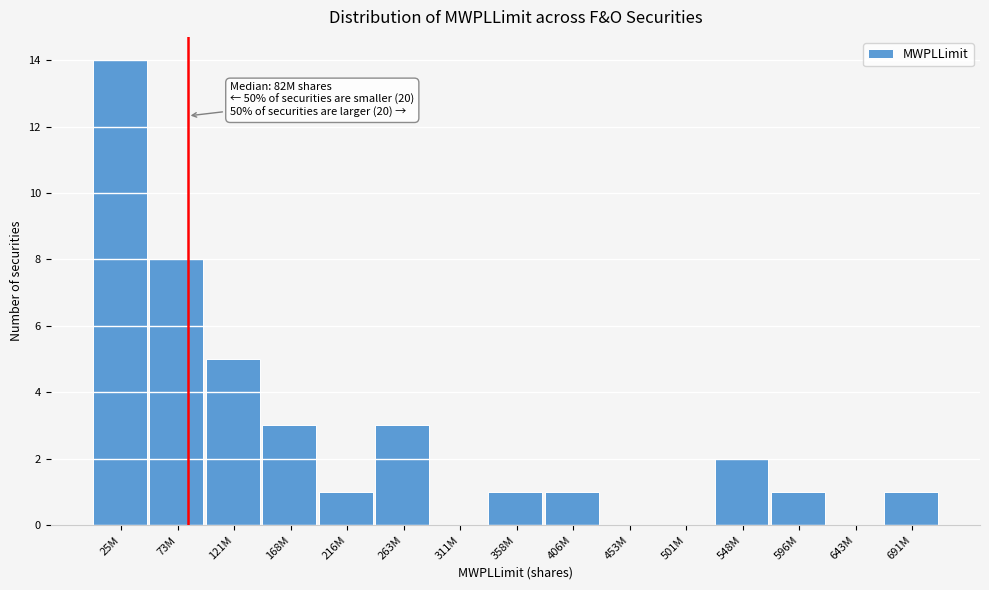

Reading left to right, extract all data points from this chart.

25M=14	73M=8	121M=5	168M=3	216M=1	263M=3	311M=0	358M=1	406M=1	453M=0	501M=0	548M=2	596M=1	643M=0	691M=1